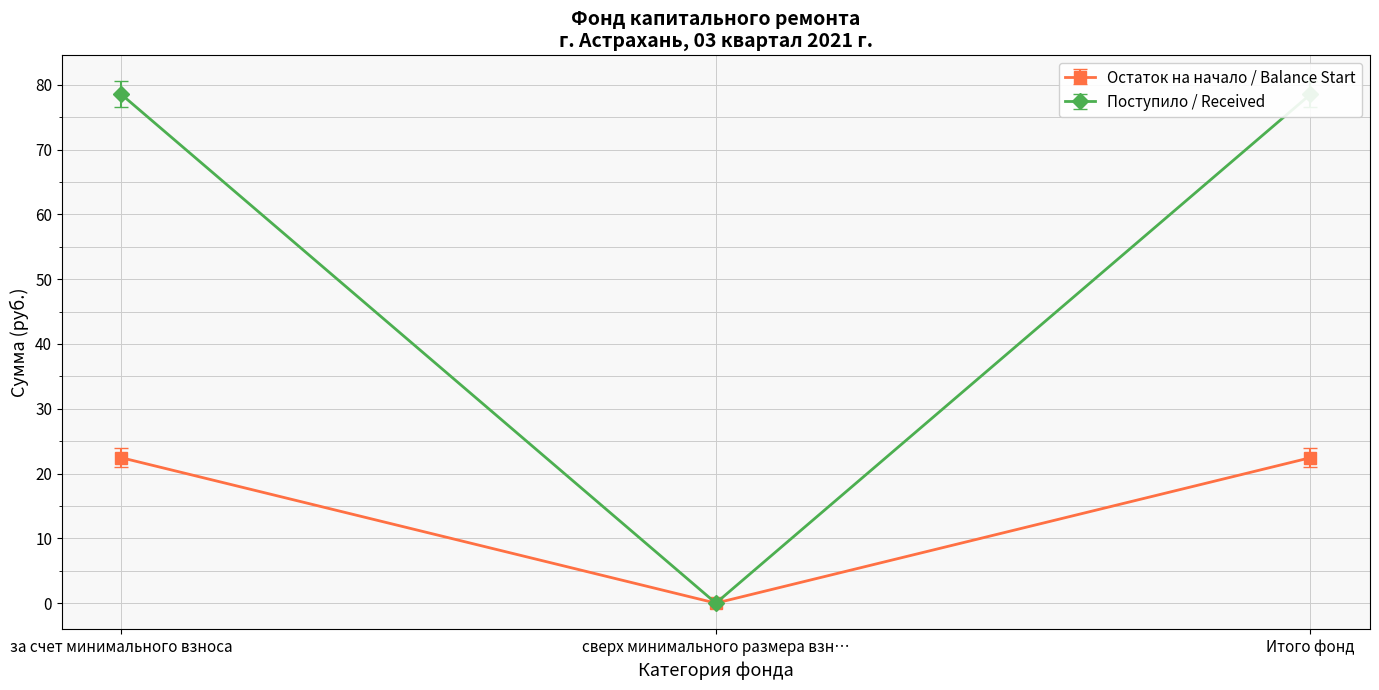

Is it true that Остаток на начало / Balance Start equals 0.0 at сверх минимального размера взн…?

True